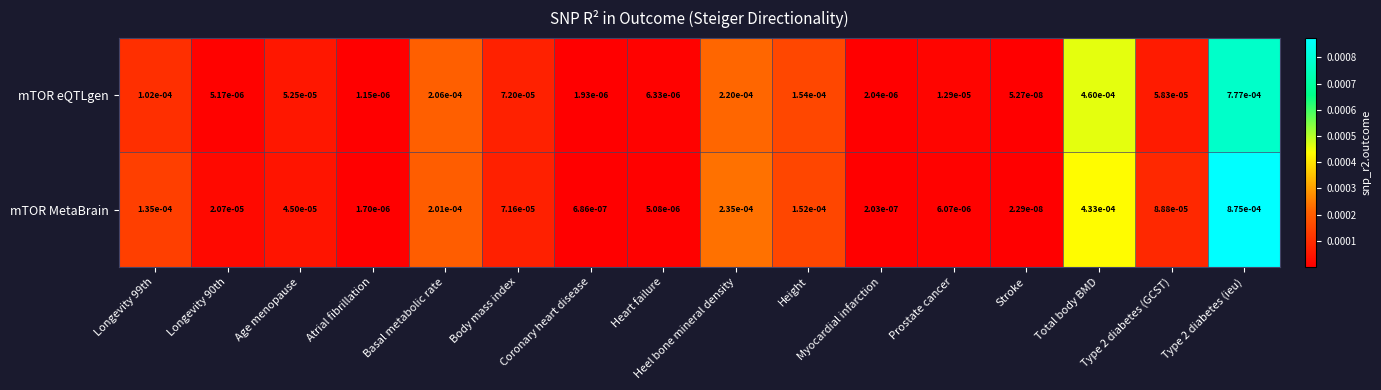

Which series changed the most between Longevity 99th and Stroke?

mTOR MetaBrain